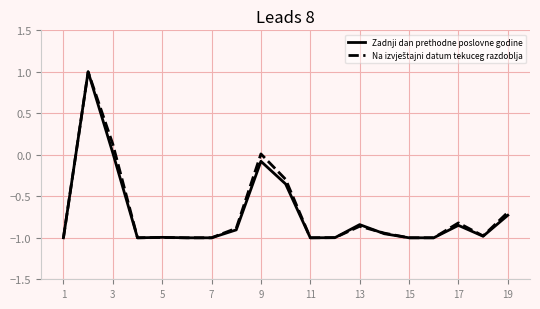

What is the maximum value for Zadnji dan prethodne poslovne godine?

1.0